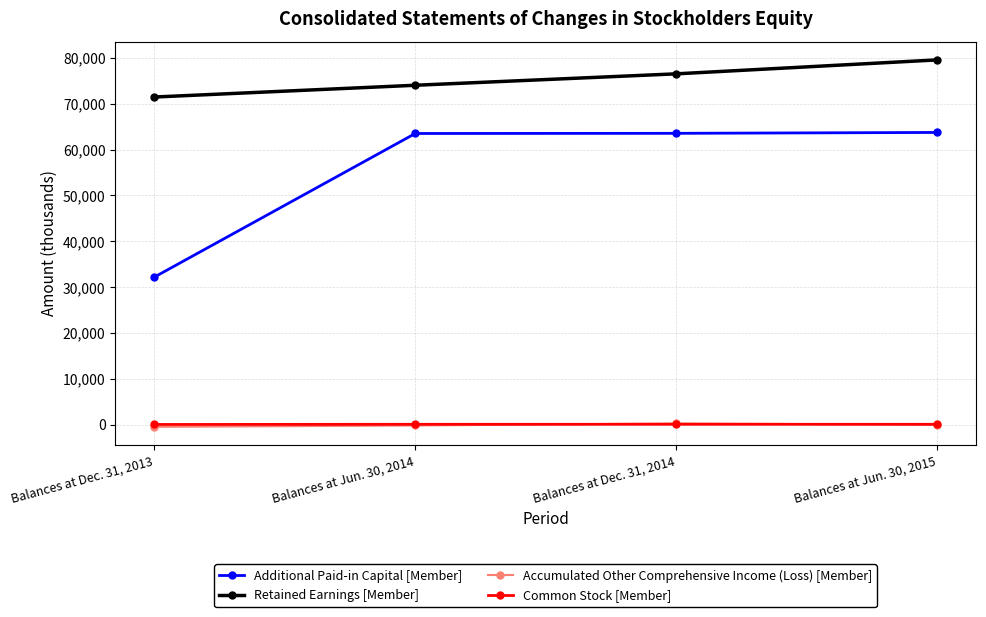

At how many categories does at least one series exceed 35756?

4